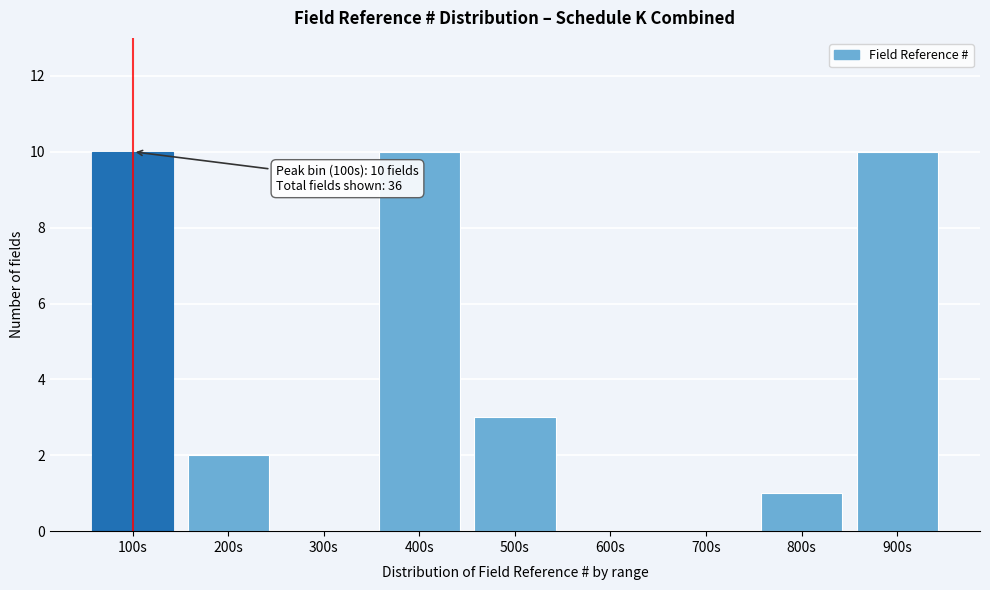

Reading left to right, transcribe all the data shown in this chart.

100s=10	200s=2	300s=0	400s=10	500s=3	600s=0	700s=0	800s=1	900s=10